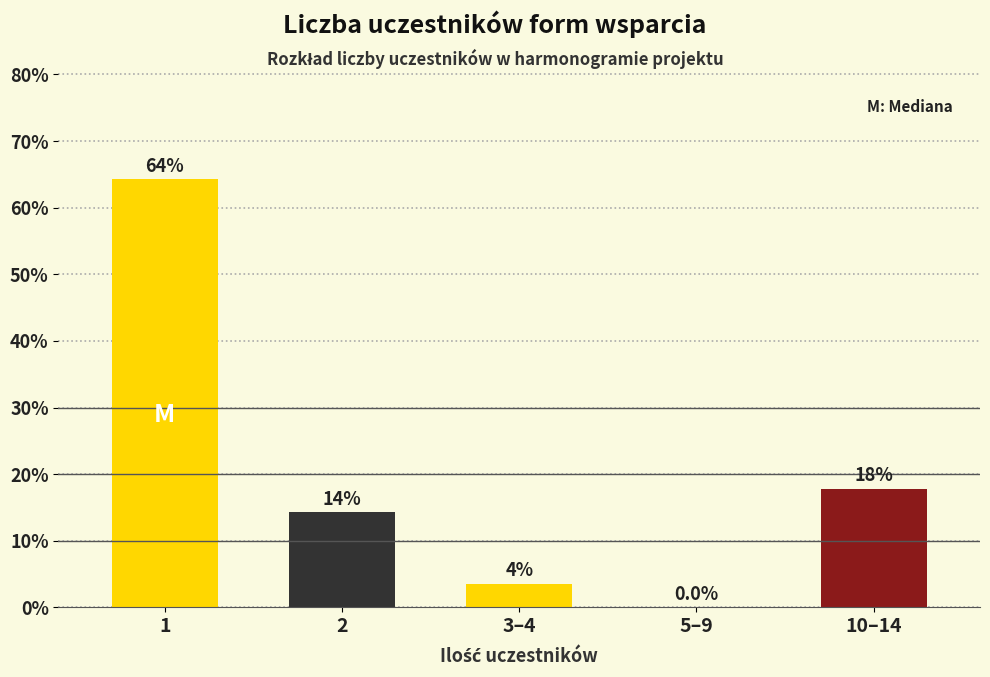

Are the bars horizontal?

No